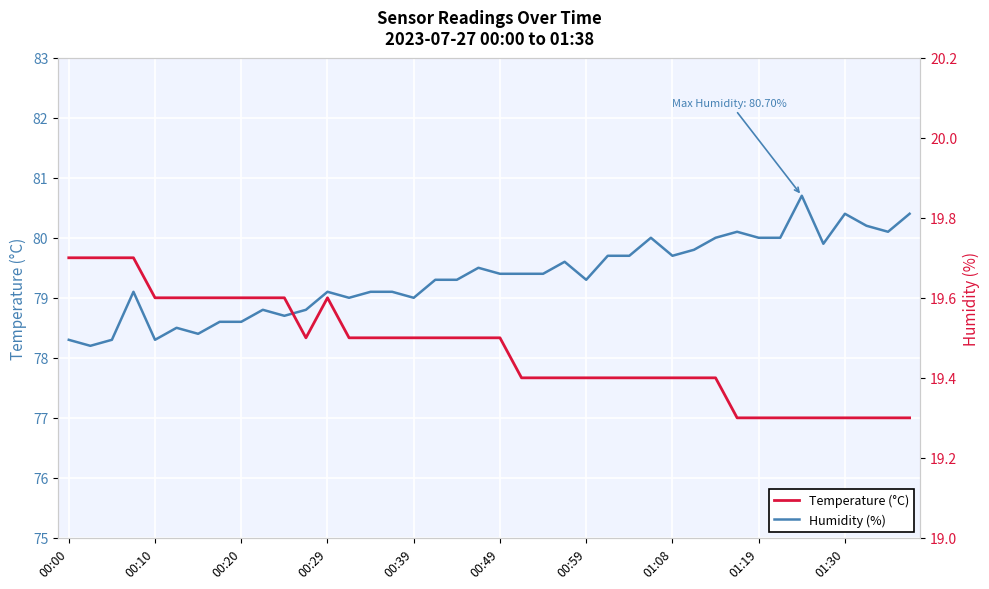

Reading left to right, extract all data points from this chart.

Humidity (%): 78.3	78.2	78.3	79.1	78.3	78.5	78.4	78.6	78.6	78.8	78.7	78.8	79.1	79.0	79.1	79.1	79.0	79.3	79.3	79.5	79.4	79.4	79.4	79.6	79.3	79.7	79.7	80.0	79.7	79.8	80.0	80.1	80.0	80.0	80.7	79.9	80.4	80.2	80.1	80.4
Temperature (°C): 19.7	19.7	19.7	19.7	19.6	19.6	19.6	19.6	19.6	19.6	19.6	19.5	19.6	19.5	19.5	19.5	19.5	19.5	19.5	19.5	19.5	19.4	19.4	19.4	19.4	19.4	19.4	19.4	19.4	19.4	19.4	19.3	19.3	19.3	19.3	19.3	19.3	19.3	19.3	19.3